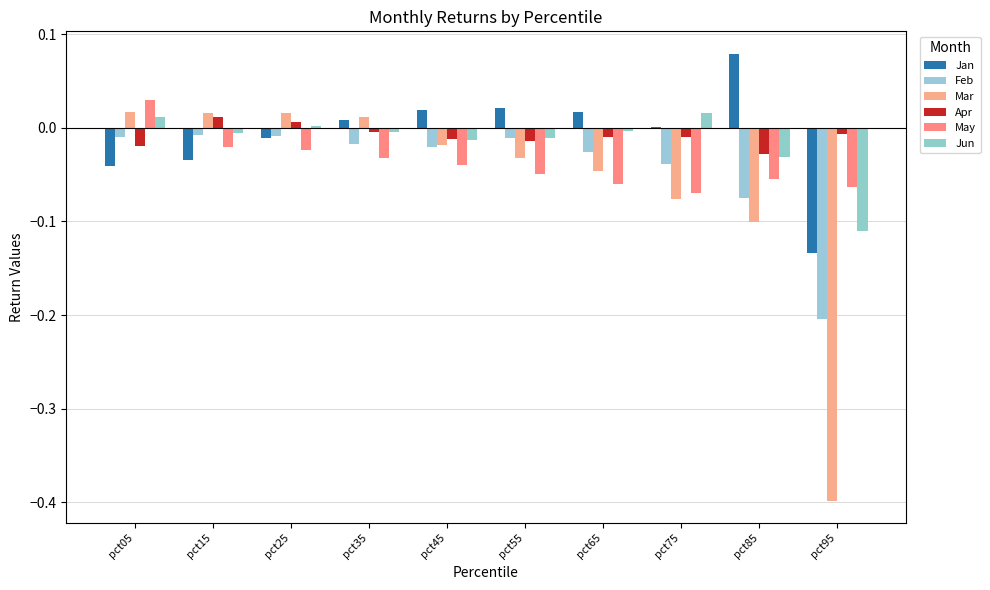

List the series in order of their peak value, highest first.

Jan, May, Mar, Jun, Apr, Feb